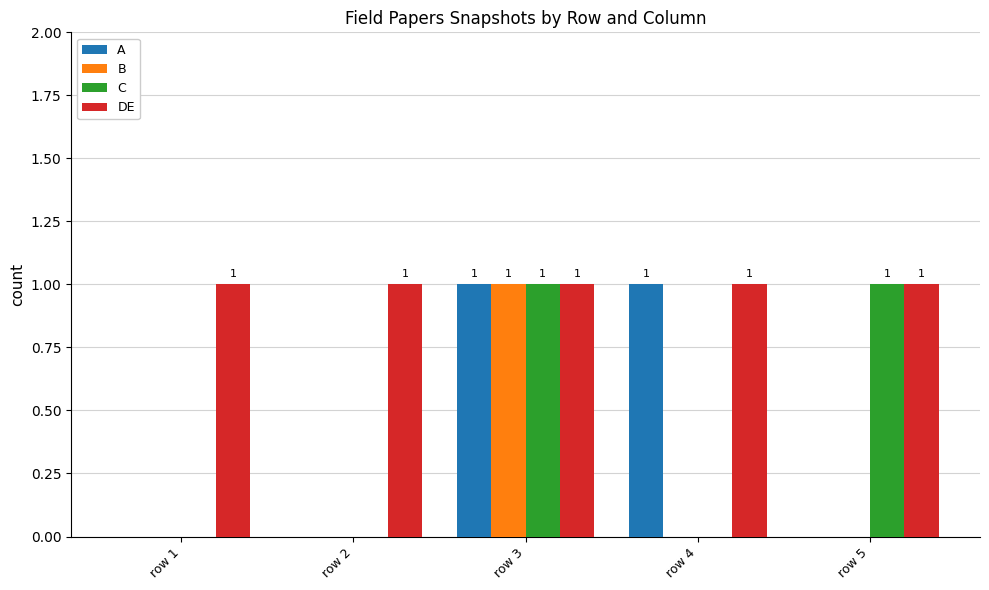

How many B values are between 0 and 1?

5